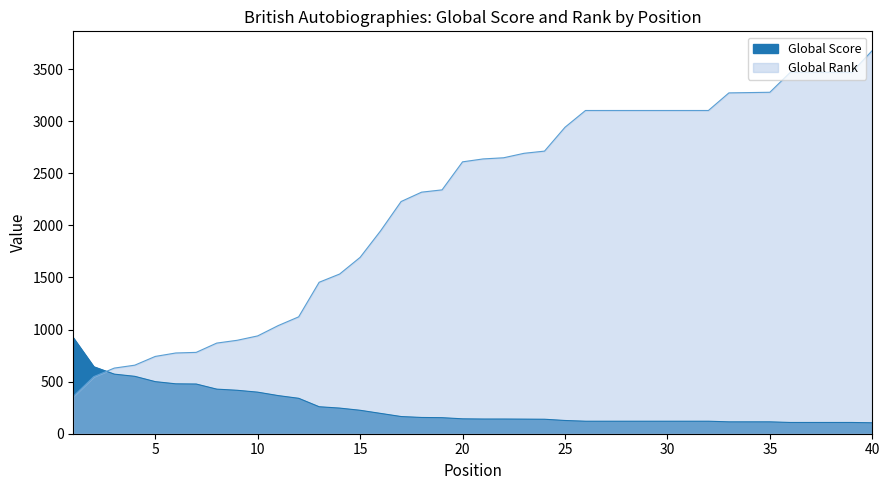

Which category has the lowest value across all series?

40